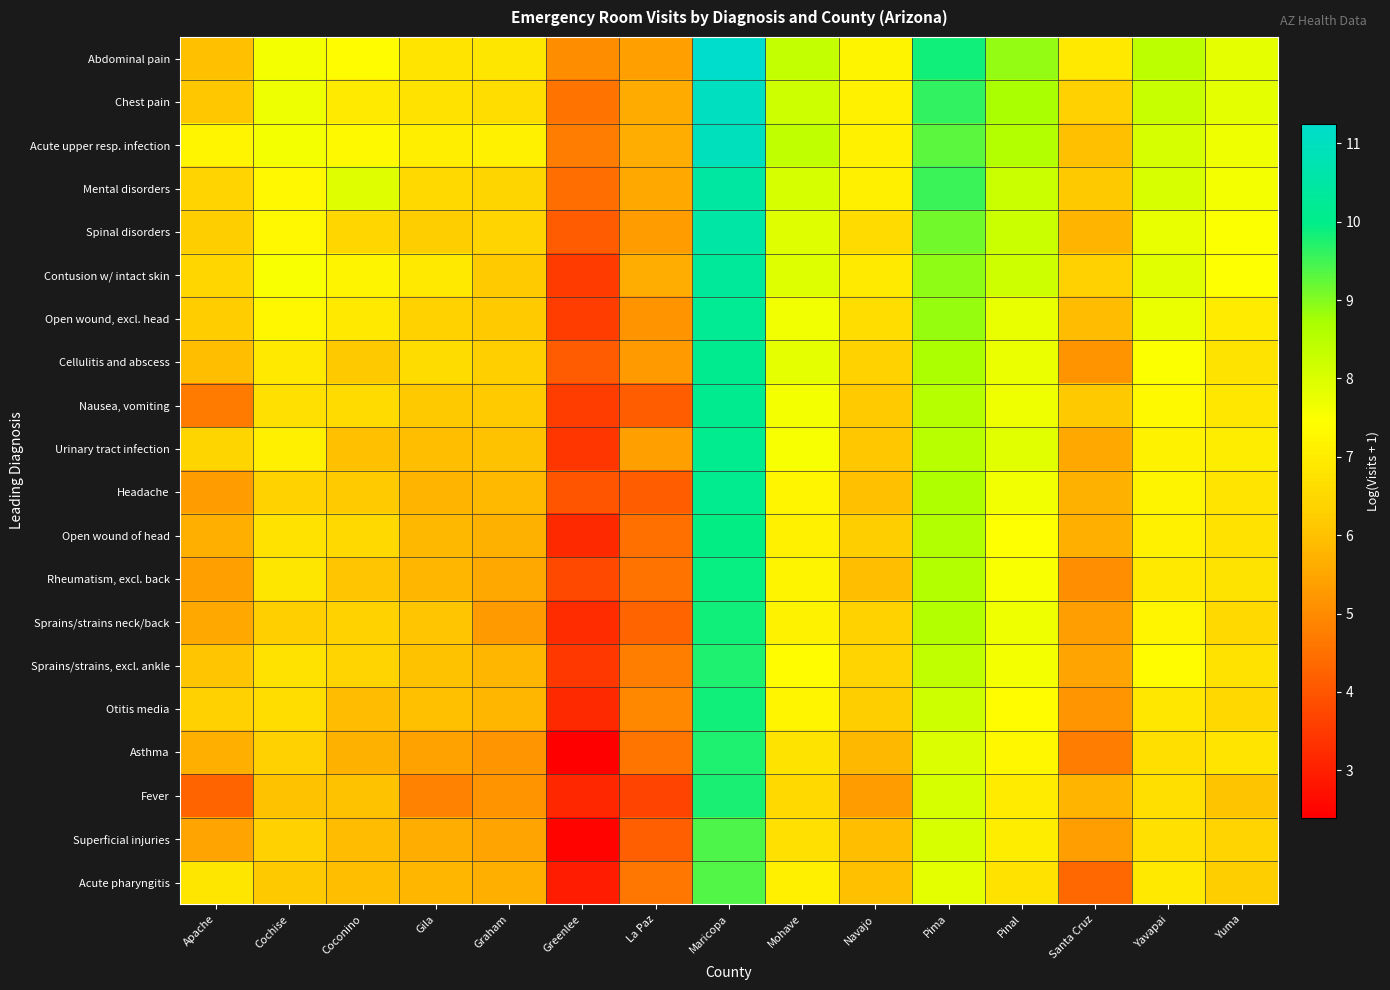

Which series has the widest spread of values?

Asthma